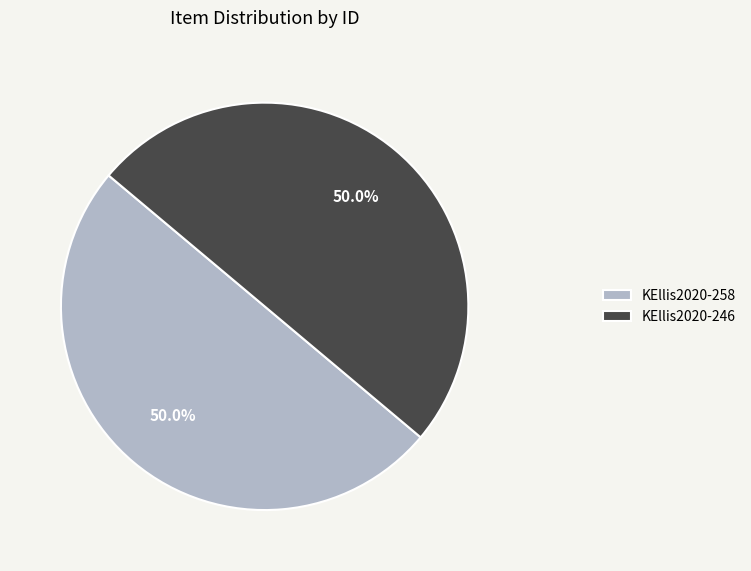

What is the ratio of the value at KEllis2020-258 to the value at KEllis2020-246?

1.0